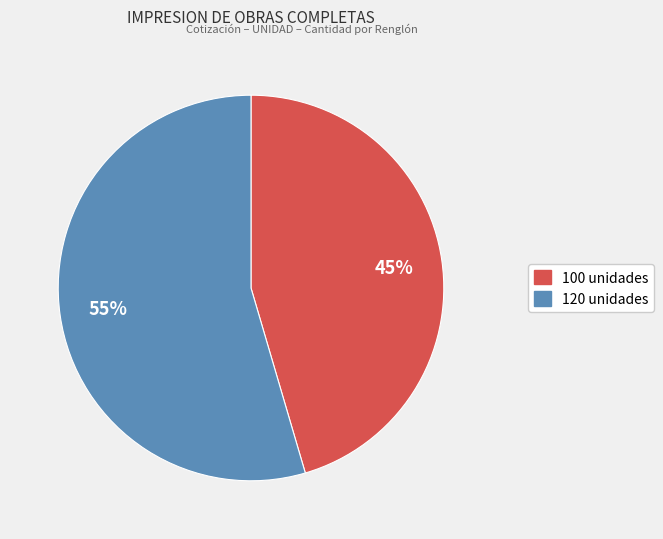

Approximately how many times larger is the value at 100 unidades compared to 120 unidades?

0.8